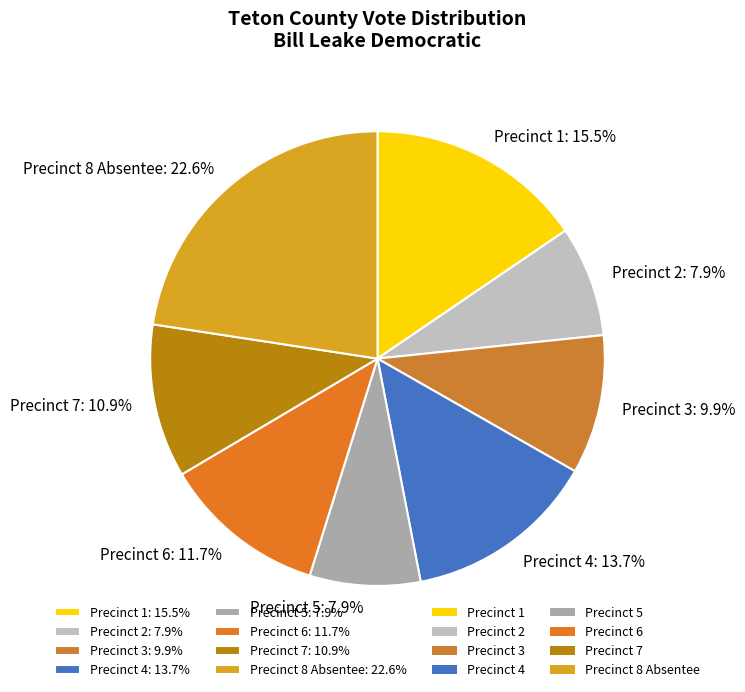

Which category has the biggest portion of the pie?

Precinct 8 Absentee